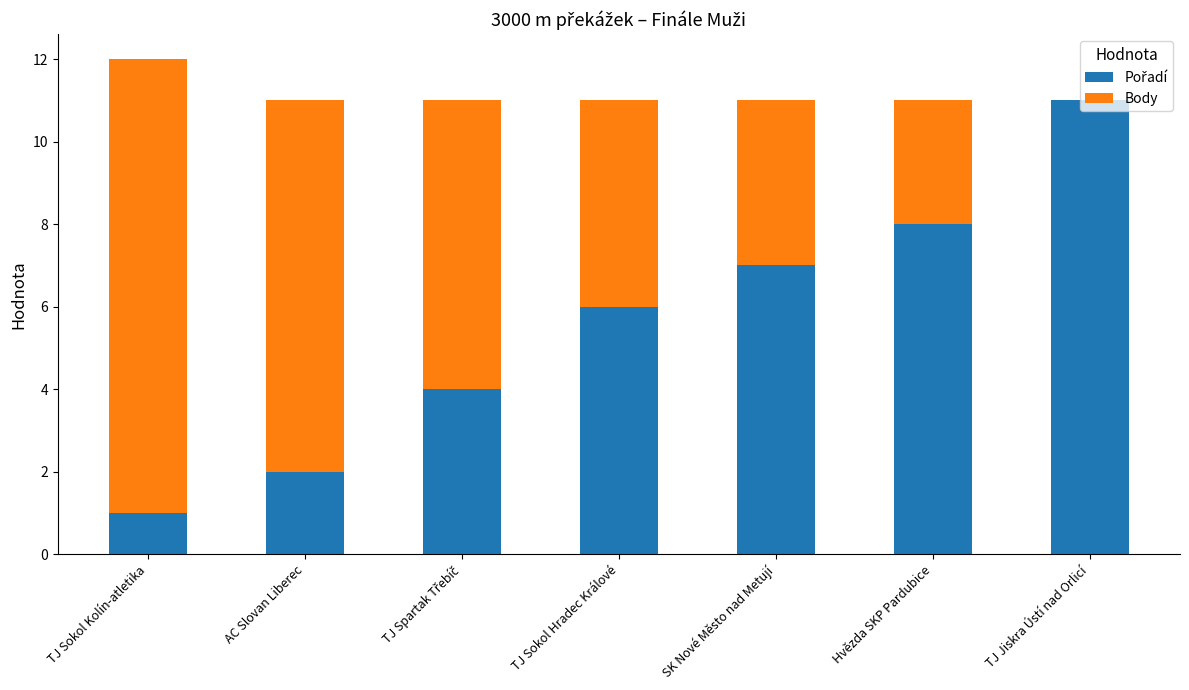

At which category is the sum across all series the highest?

TJ Sokol Kolín-atletika